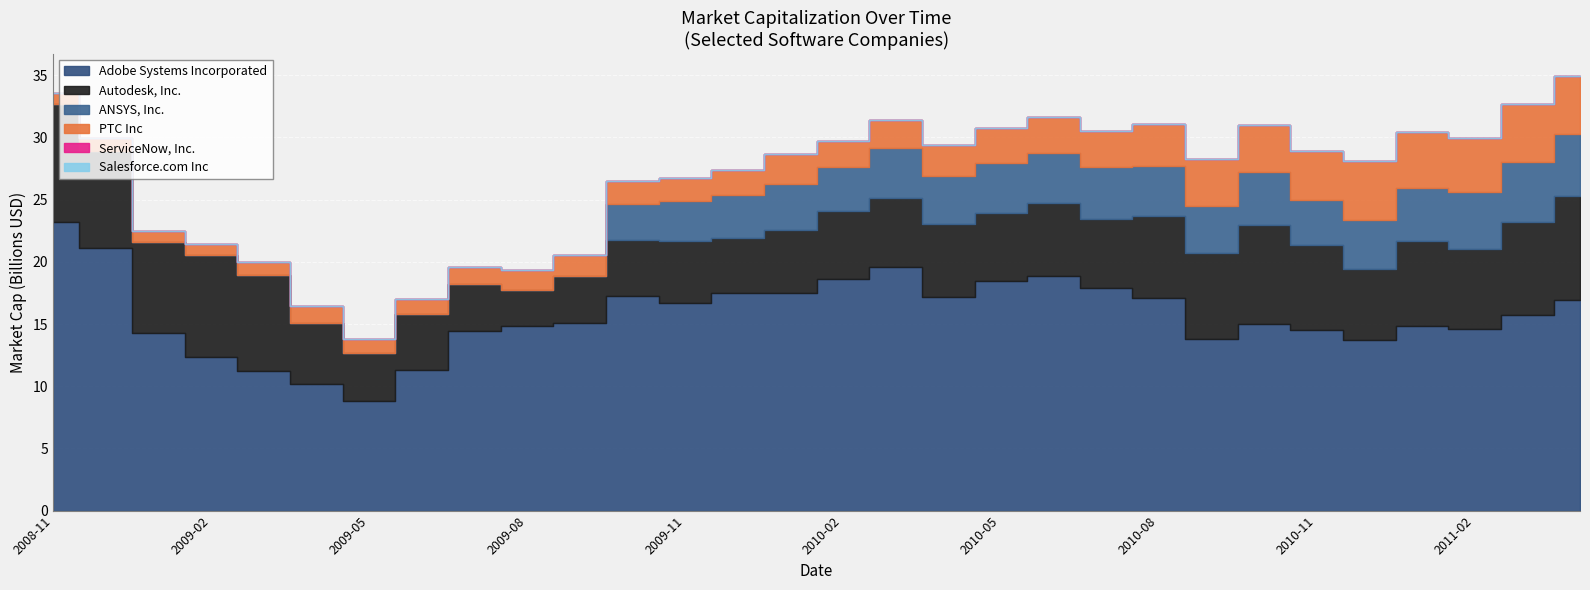

How many lines are shown in the chart?

6